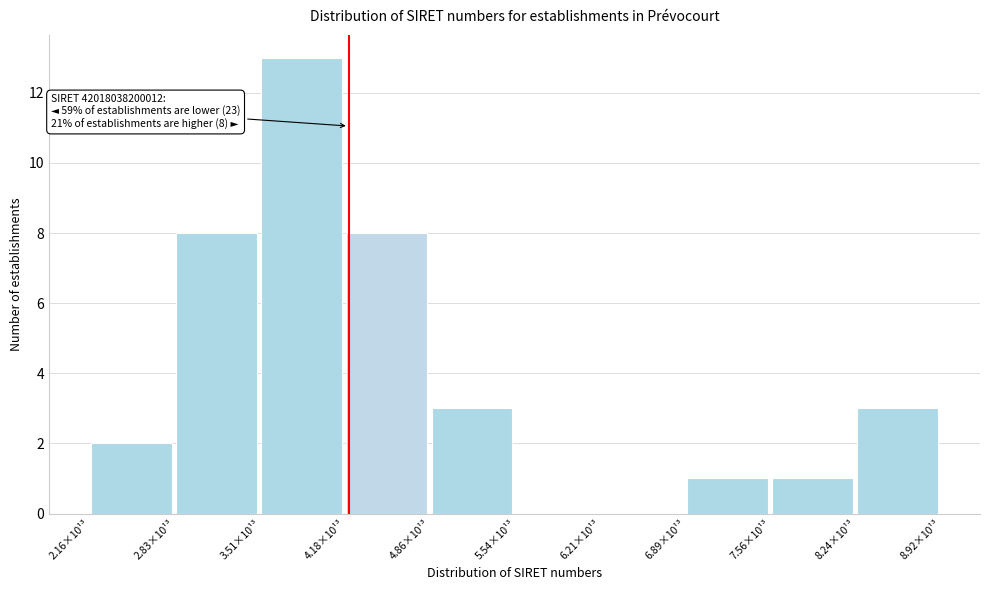

Reading left to right, what are all the values shown in this chart?

2.16×10¹³=2	2.83×10¹³=8	3.51×10¹³=13	4.18×10¹³=8	4.86×10¹³=3	5.54×10¹³=0	6.21×10¹³=0	6.89×10¹³=1	7.56×10¹³=1	8.24×10¹³=3